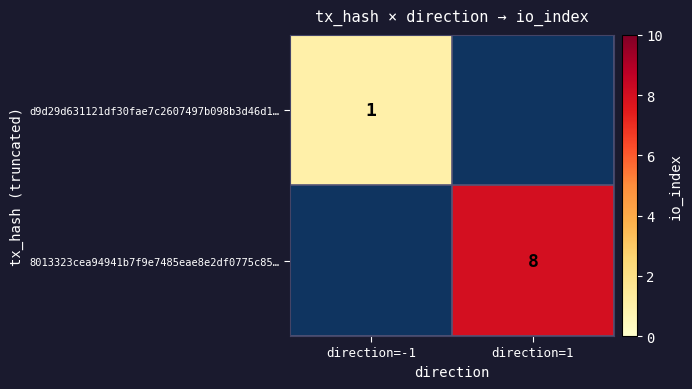

The d9d29d631121df30fae7c2607497b098b3d46d1… series shows 2 at direction=-1. True or false?

False